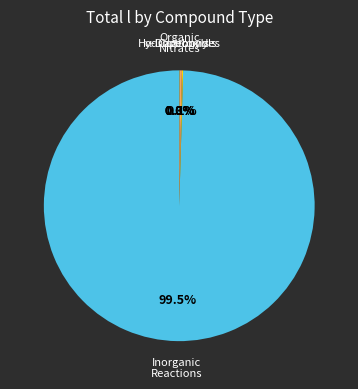

Does any single category account for the majority?

Yes